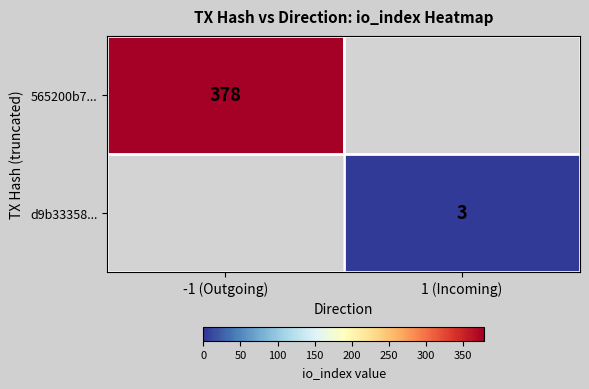

Is it true that 565200b7... equals 378 at -1 (Outgoing)?

True